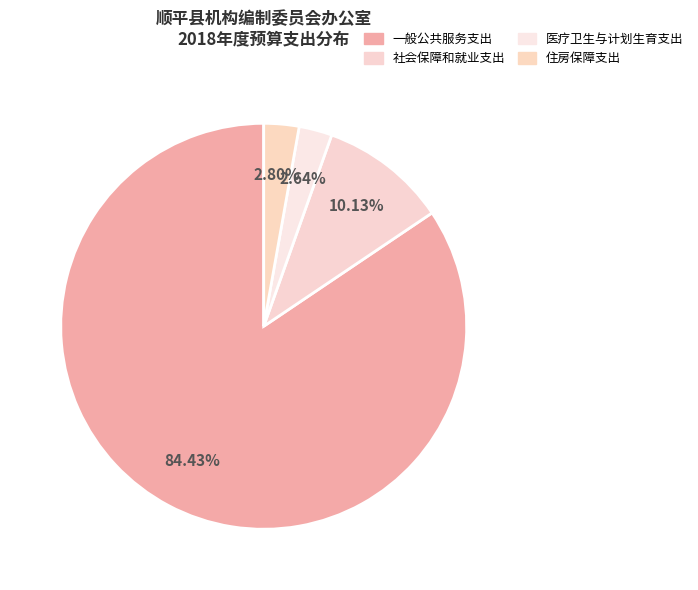

Count the number of slices in the pie.

4